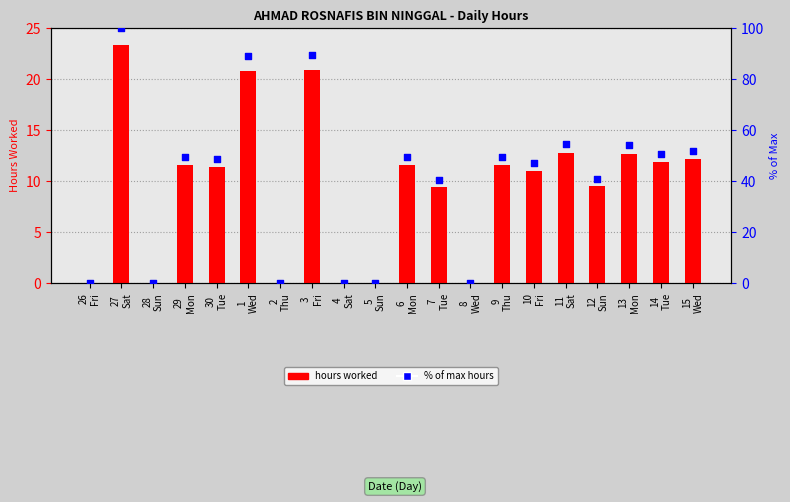

Which series reaches the maximum Y coordinate?

% of max hours